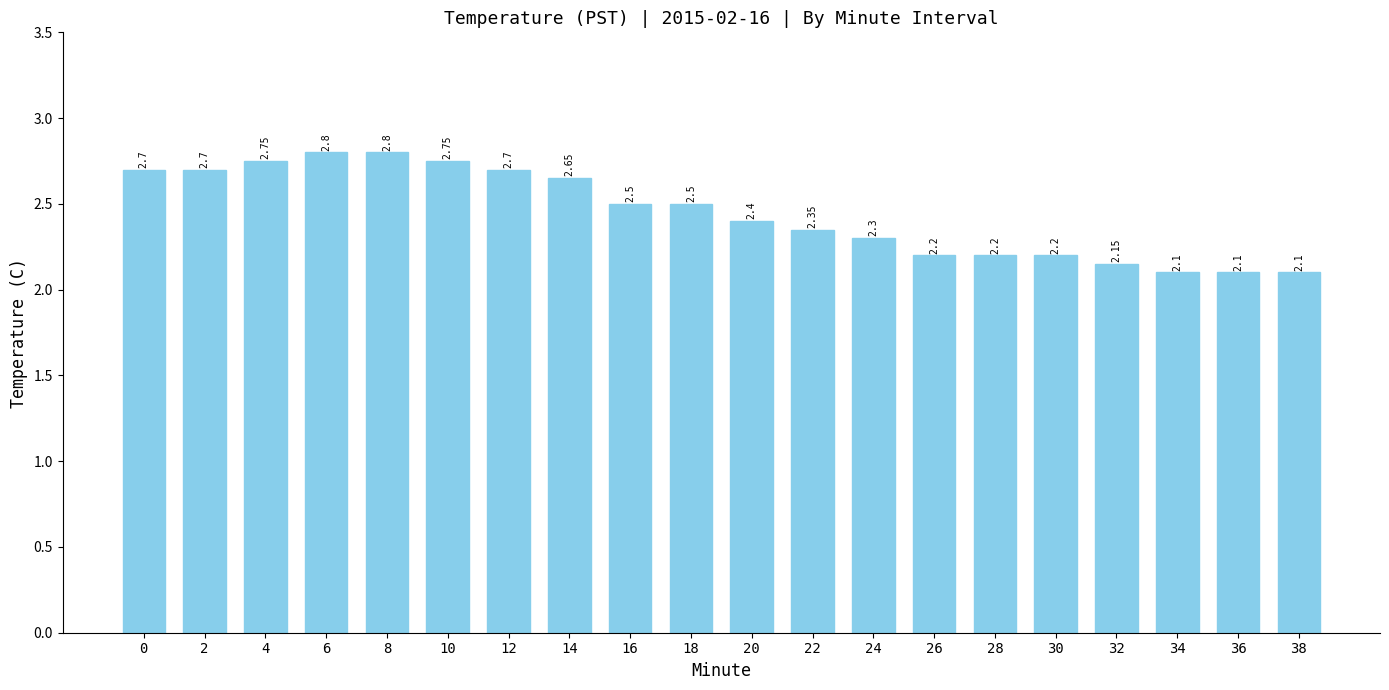

What is the difference between the maximum and minimum values?

0.7